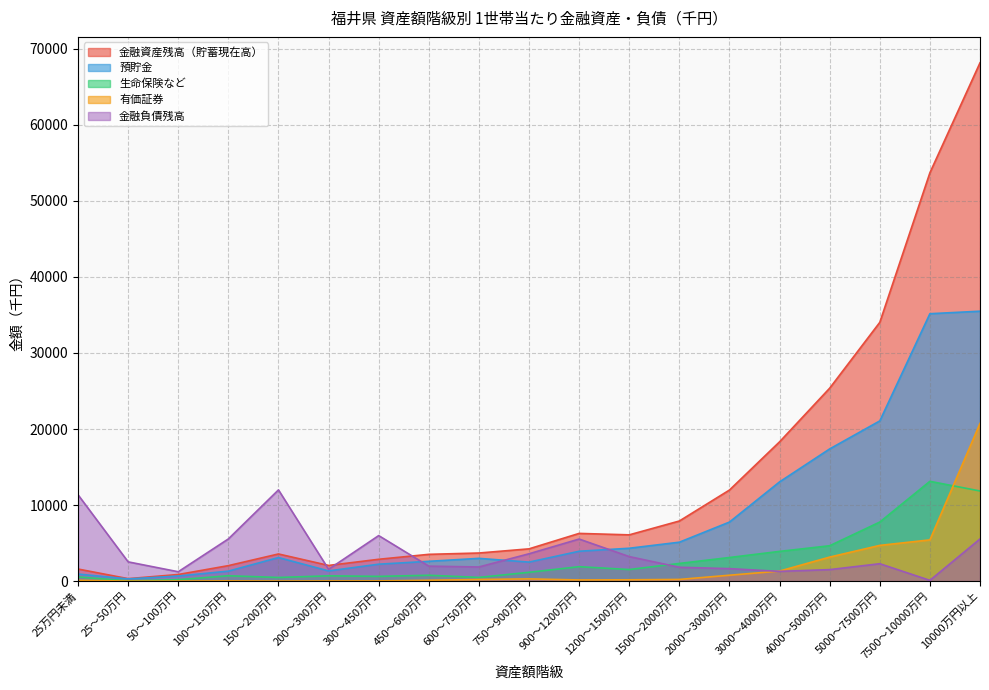

Where is the first local maximum for 金融負債残高?

150～200万円